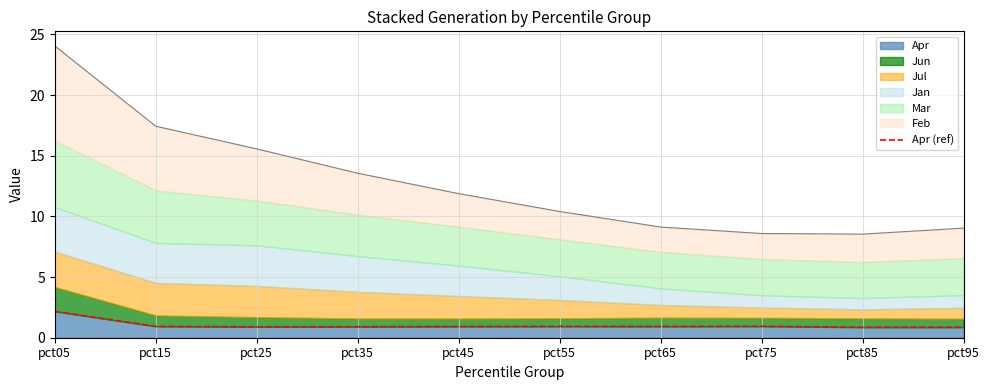

At which label does Apr reach its peak?

pct05